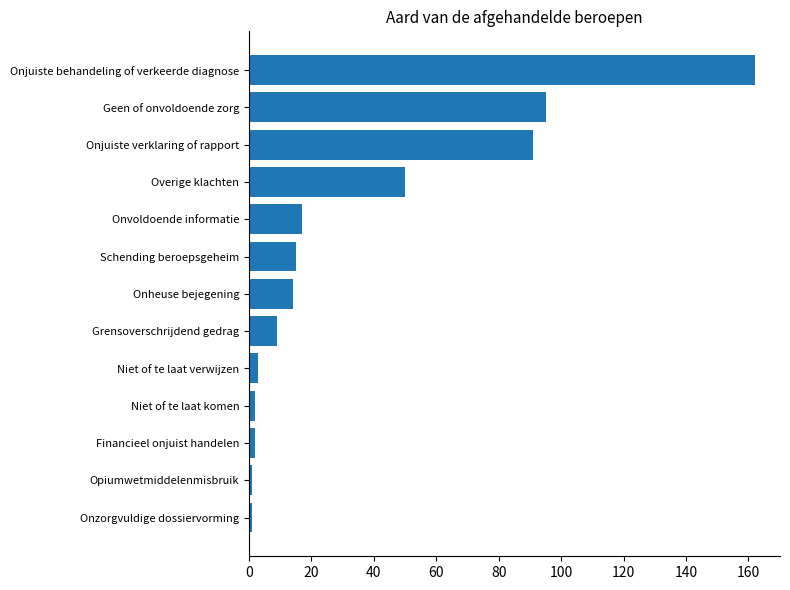

Which category has the highest value across all series?

Onjuiste behandeling of verkeerde diagnose